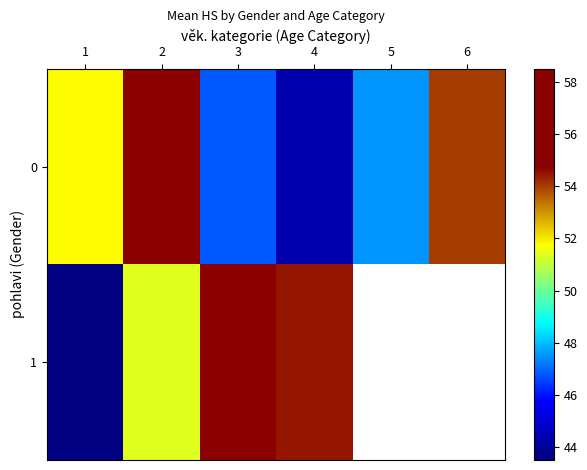

List the series in order of their peak value, lowest first.

0, 1